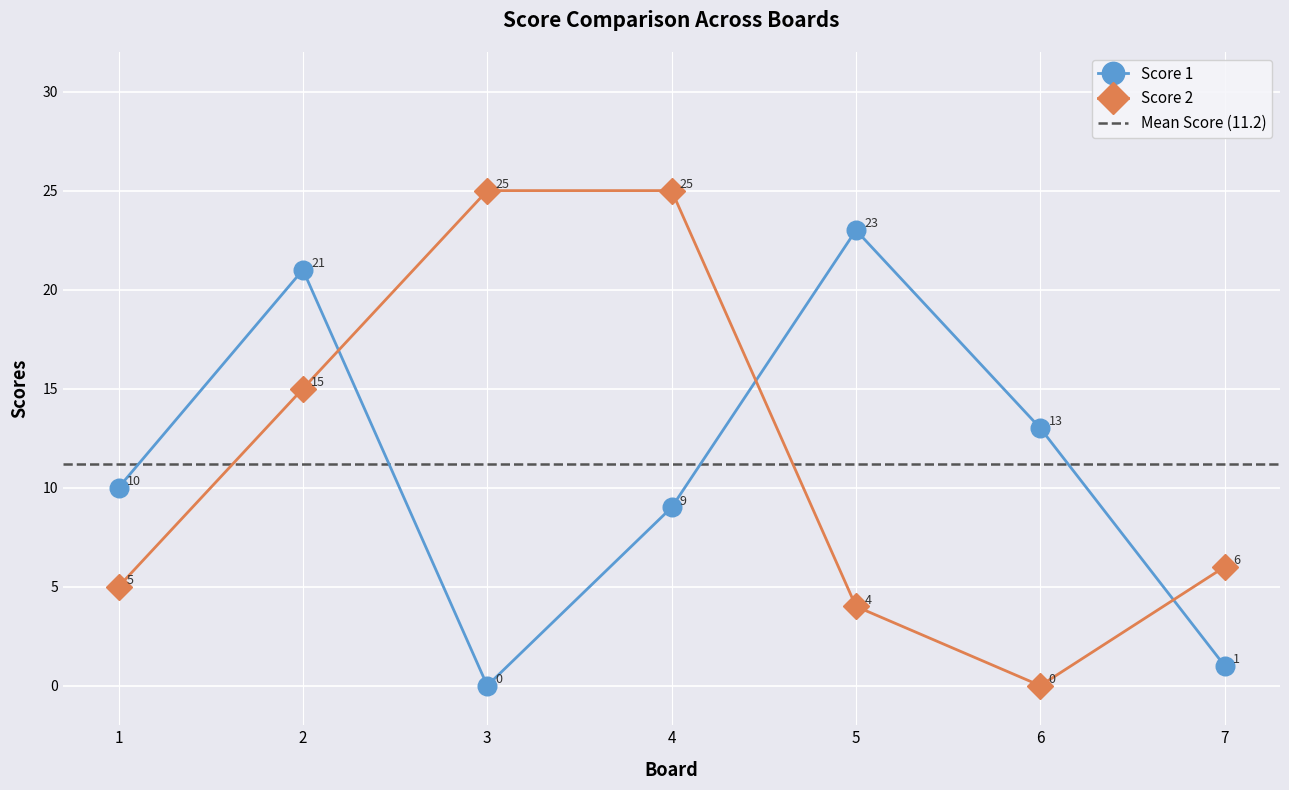

Which series changed the most between 5 and 6?

Score 1